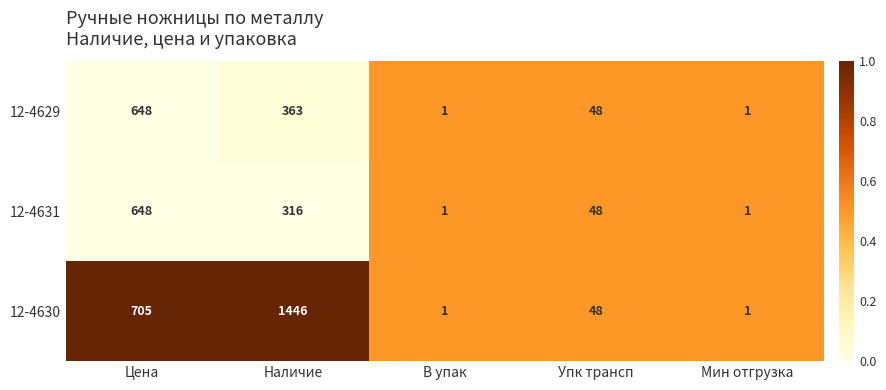

Which series changed the most between Цена and Наличие?

12-4630